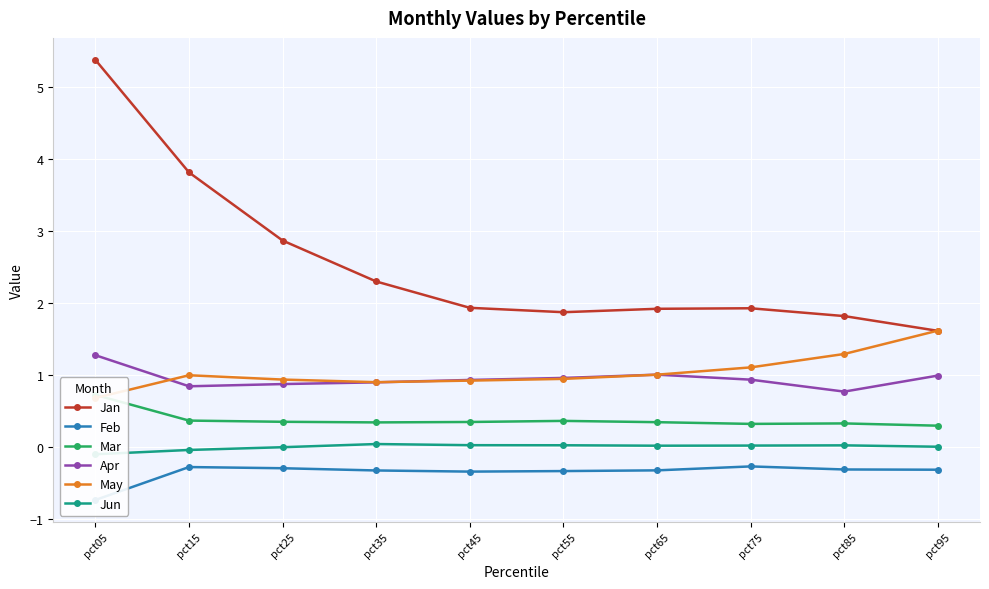

What is the value of the May point at the 7th from the left?

1.0